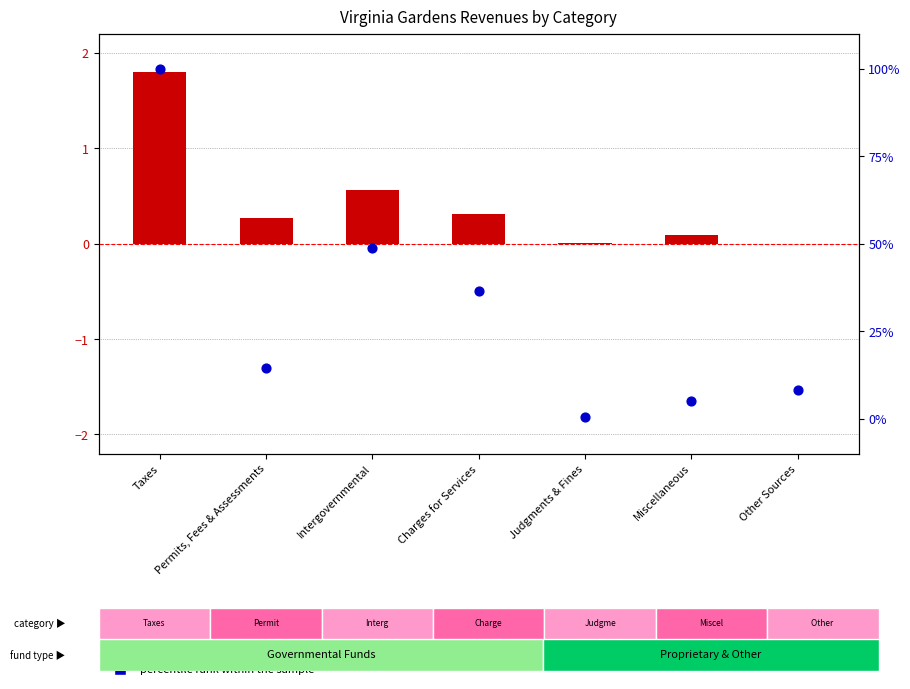

At how many categories does at least one series exceed 97?

1